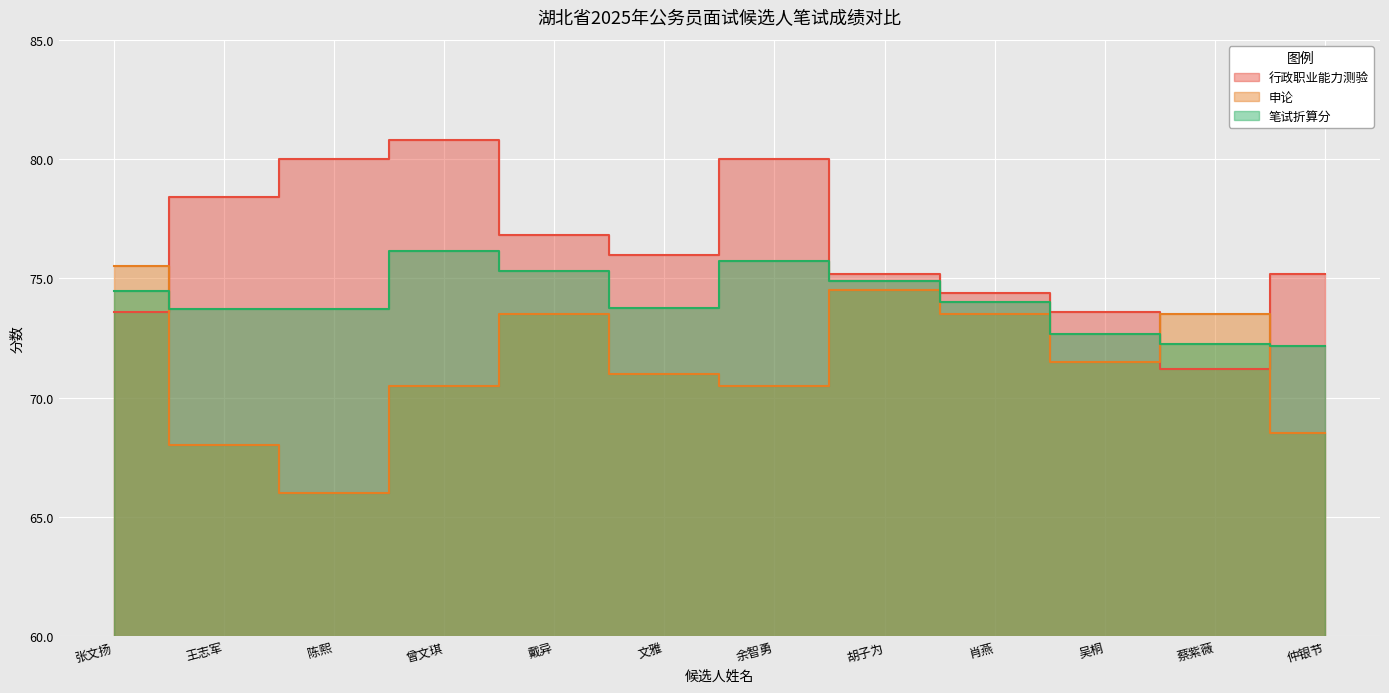

At which category does 申论 reach its first local peak?

戴异